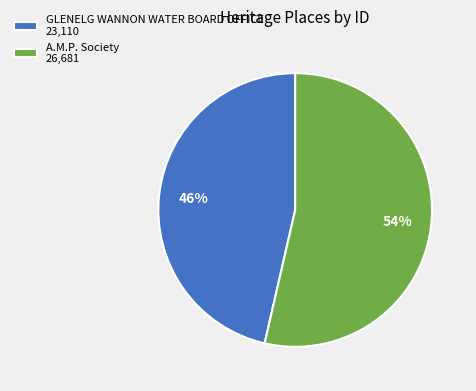

What percentage is the GLENELG WANNON WATER BOARD OFFICE slice, to the nearest percent?

46%